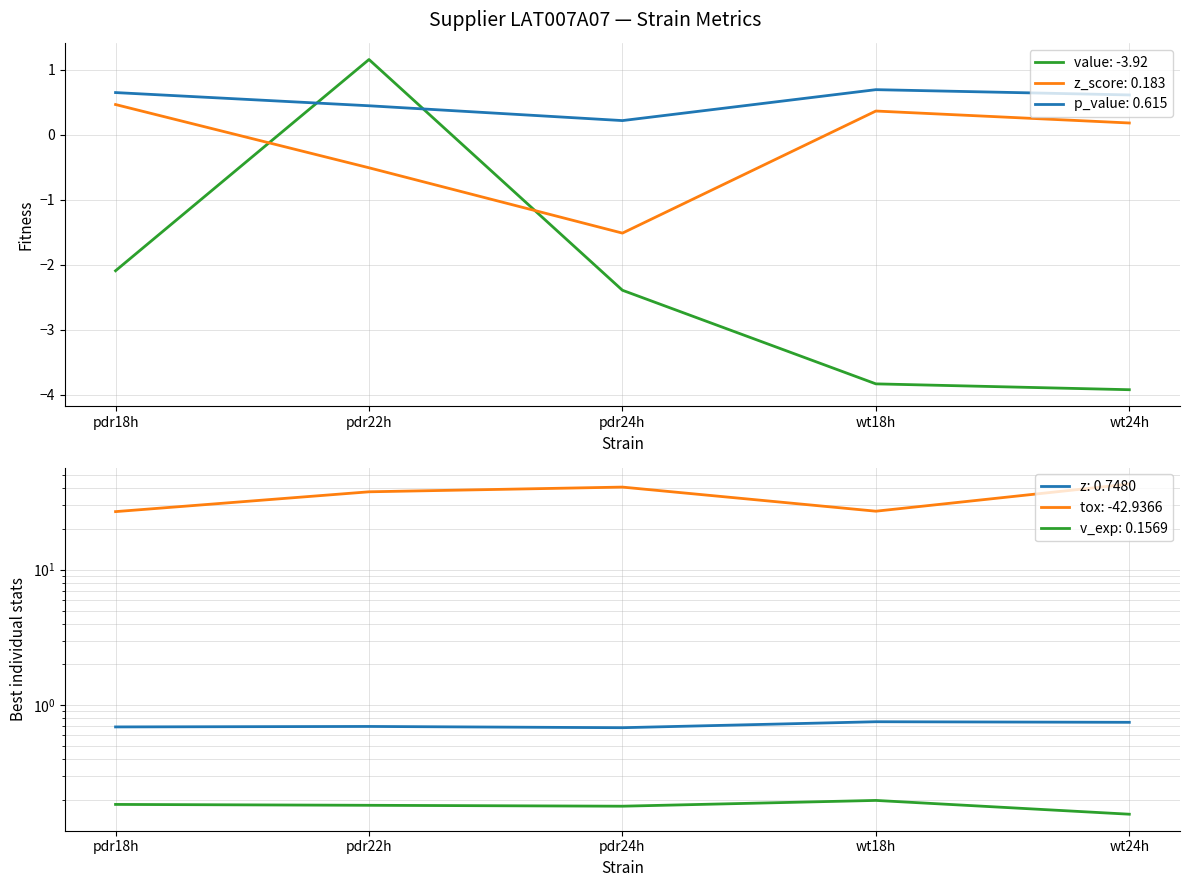

Which series ends up on top after the final intersection of value and v_exp?

v_exp